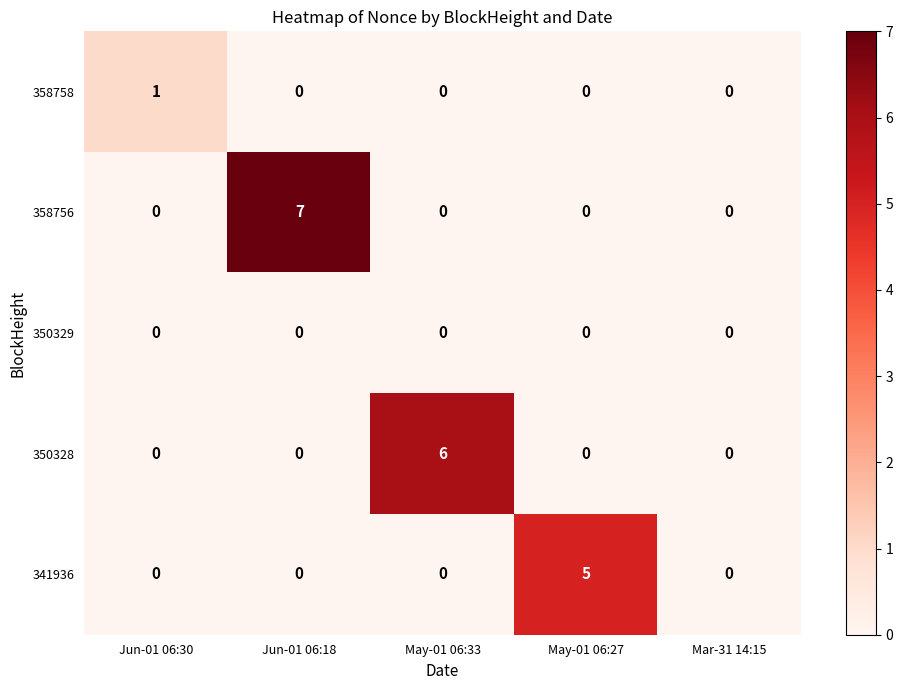

Count the 350328 values in the range 0 to 1.

4